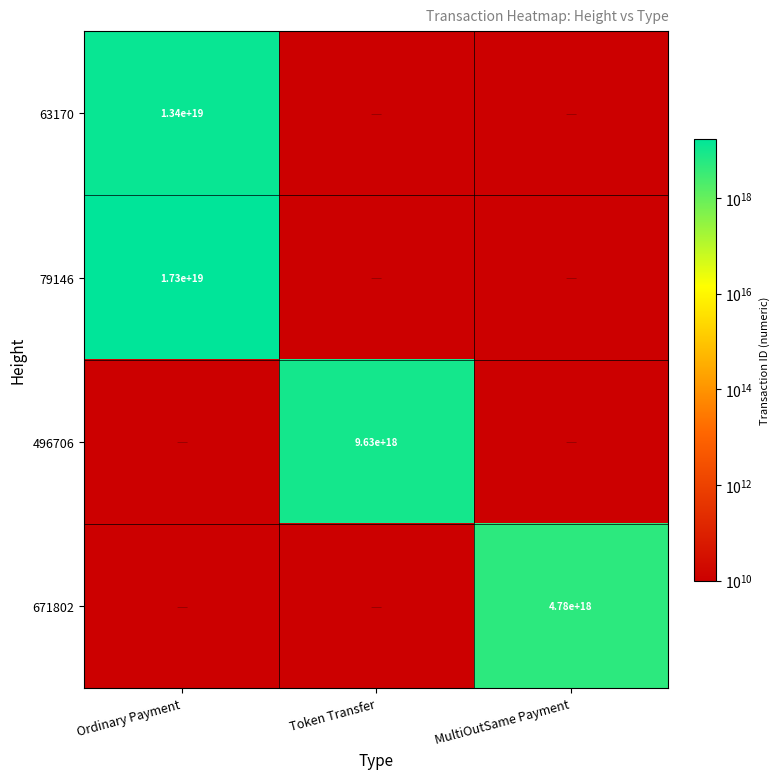

The value of 79146 at Ordinary Payment is 30143812862823145472. True or false?

False